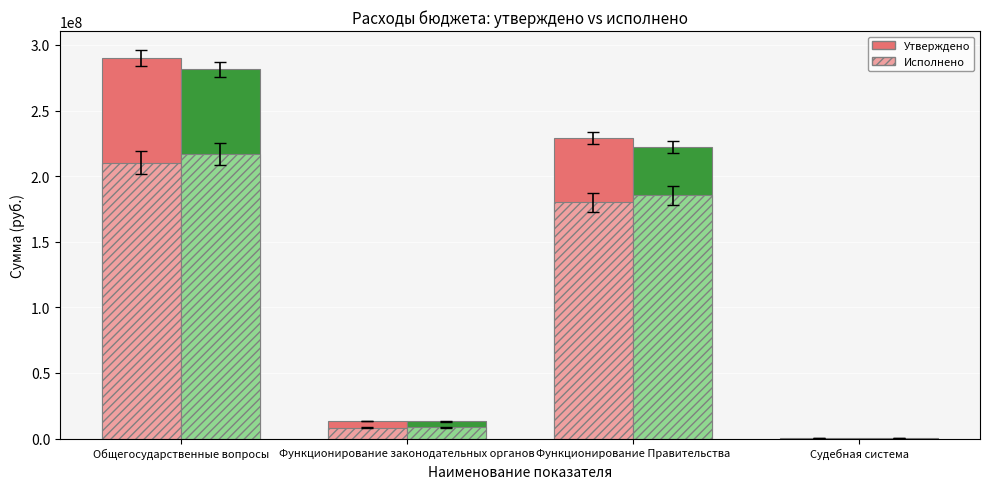

Which category has the highest value across all series?

Общегосударственные вопросы